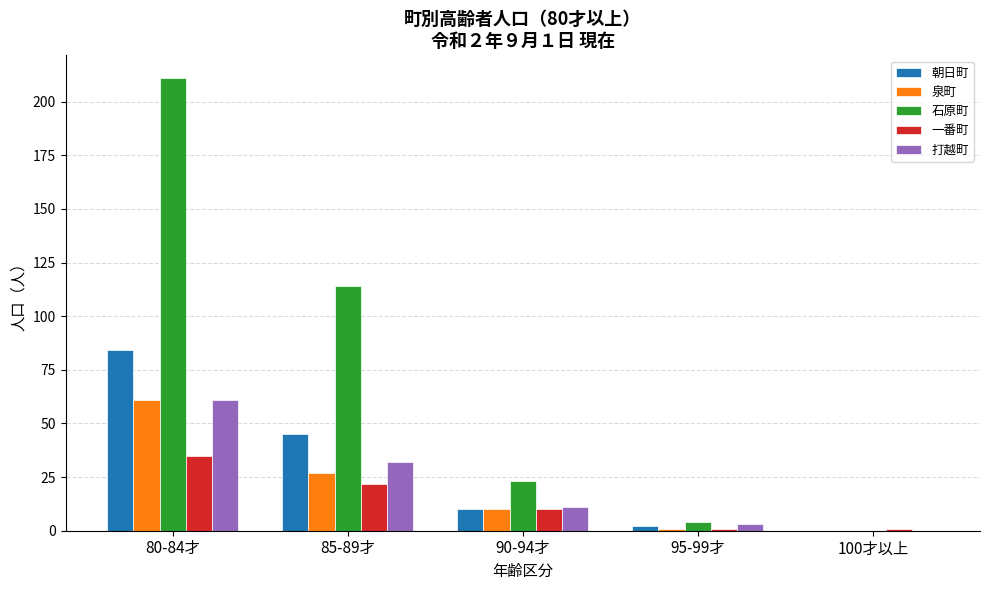

What is the spread (max minus min) of values at 80-84才?

176